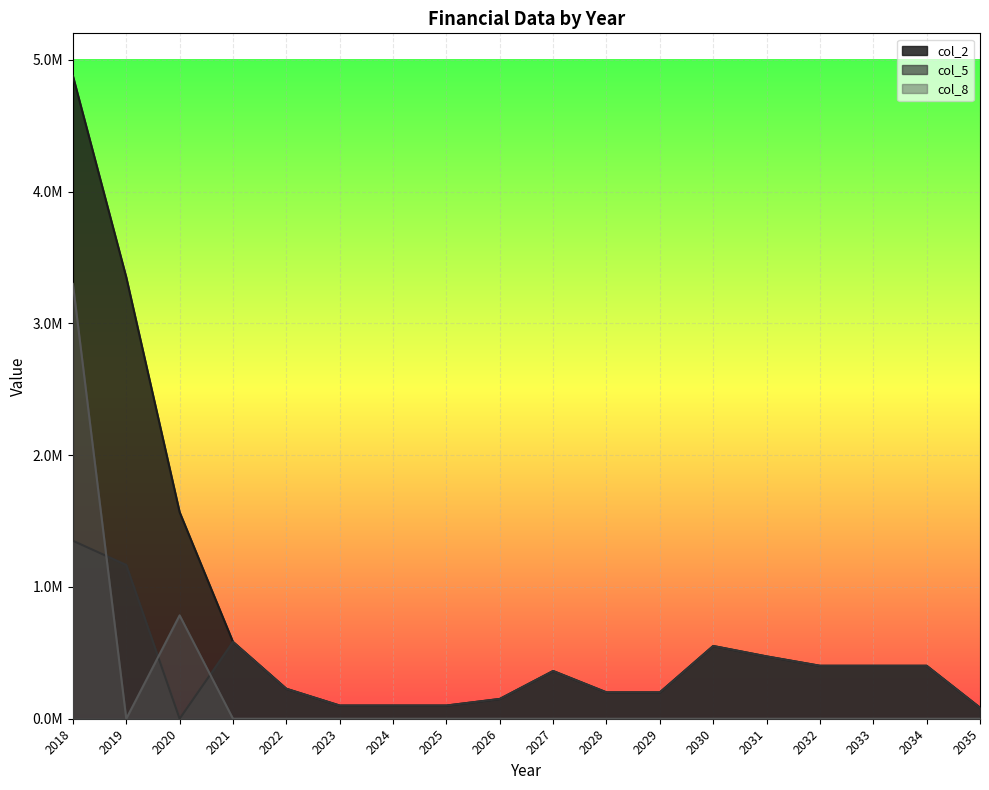

What are all the series names shown in the legend?

col_2, col_5, col_8